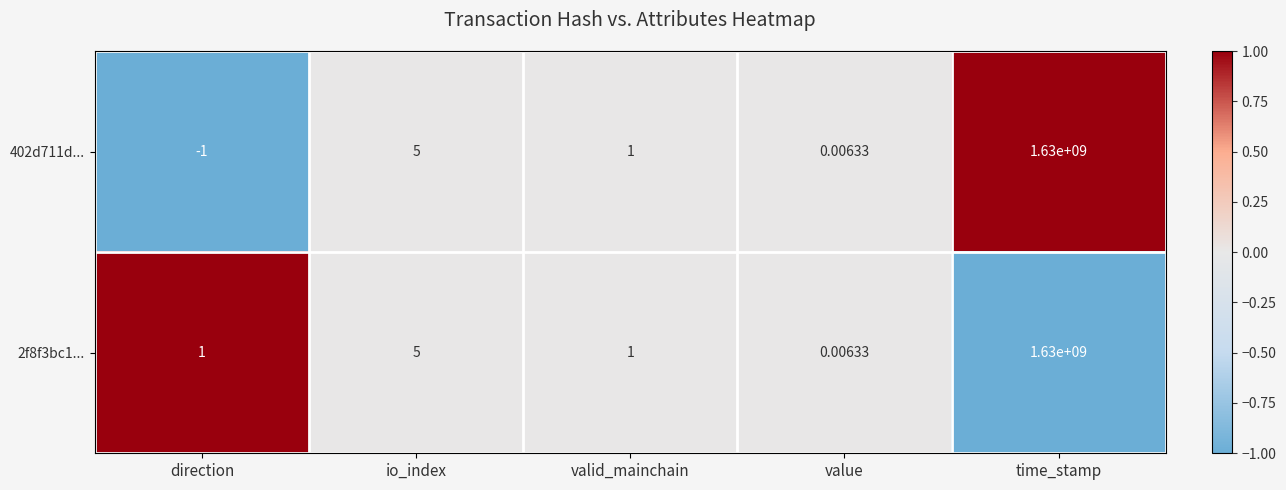

At how many categories does at least one series exceed 0?

5